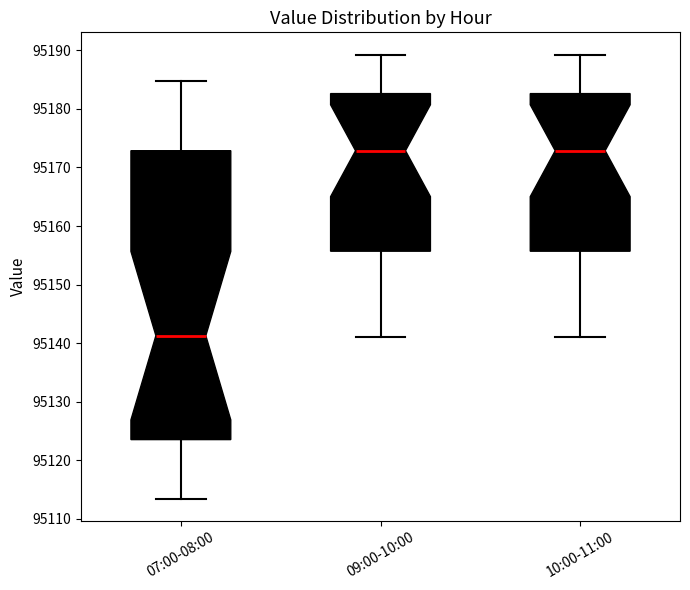

Reading left to right, transcribe this box plot: for each box, give where its median line is, the range the box spans, and where its two whiskers end, as read against the y-axis. The values are not printed on the chart, so give them approximately, as read against the axis.

07:00-08:00: median 95141, box 95124 to 95173, whiskers 95113 to 95185
09:00-10:00: median 95173, box 95156 to 95183, whiskers 95141 to 95189
10:00-11:00: median 95173, box 95156 to 95183, whiskers 95141 to 95189